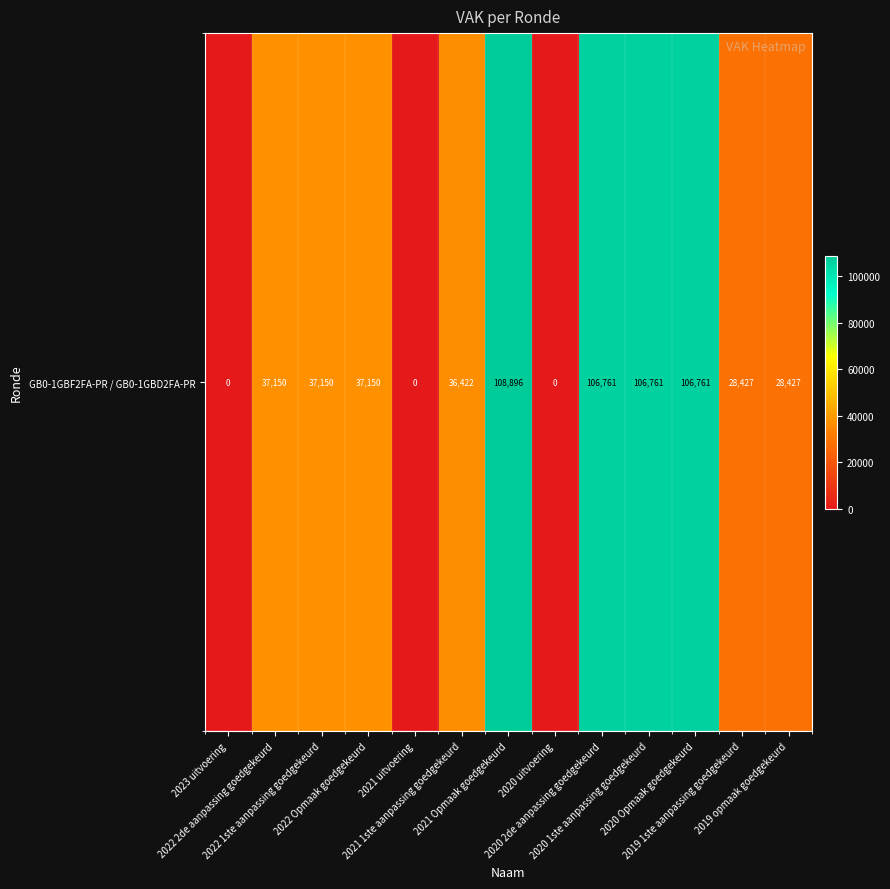

The value at 2020 2de aanpassing goedgekeurd is 182083. True or false?

False